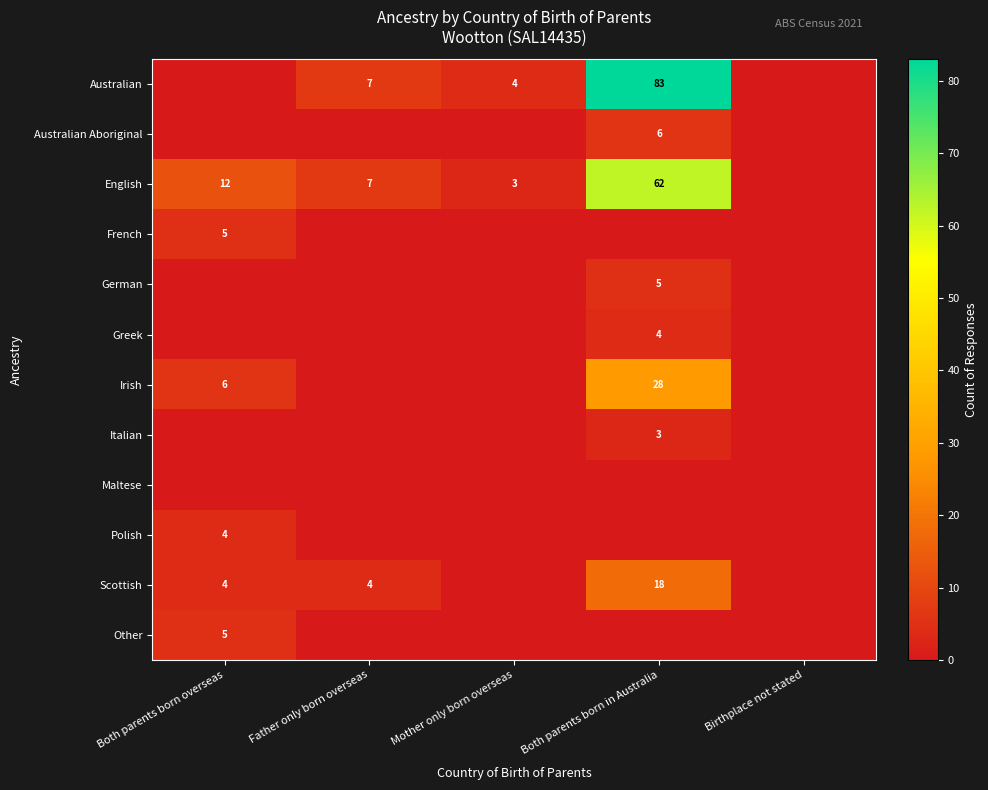

The value of Australian at Father only born overseas is 10. True or false?

False